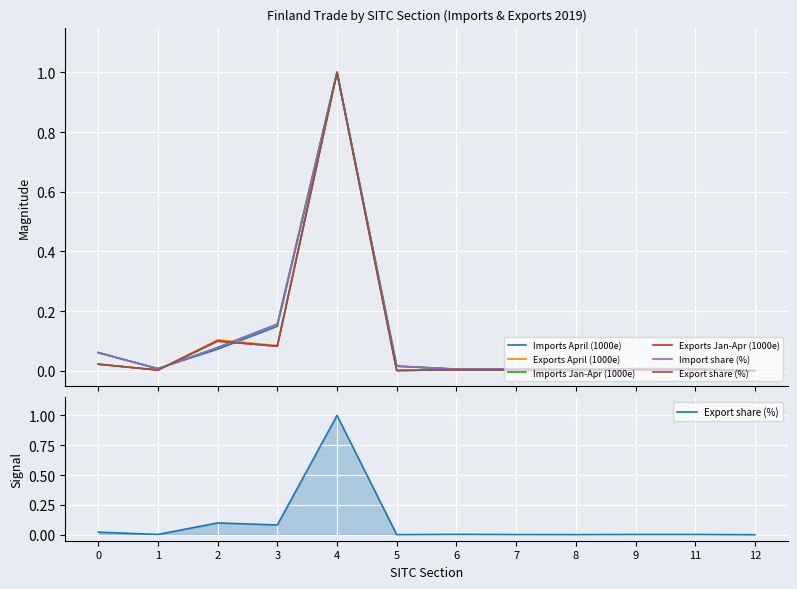

At 1, list the series in order from smallest to largest.

Exports Jan-Apr (1000e), Export share (%), Exports April (1000e), Imports Jan-Apr (1000e), Import share (%), Imports April (1000e)